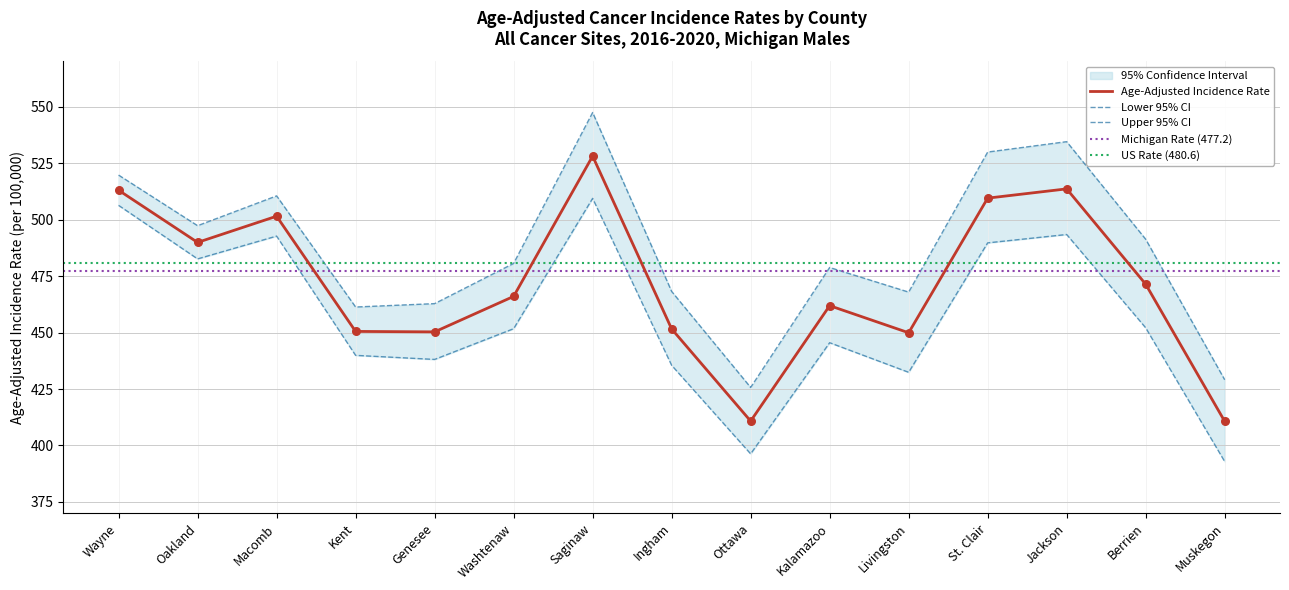

What is the total value across all series at Washtenaw?

1398.3